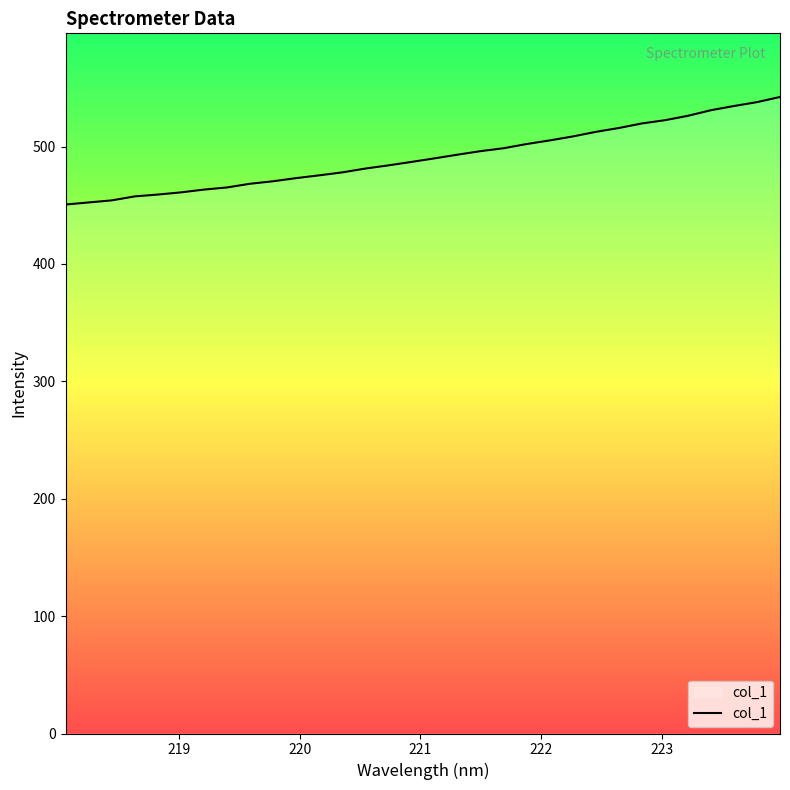

What is the difference between the maximum and minimum values?

91.6